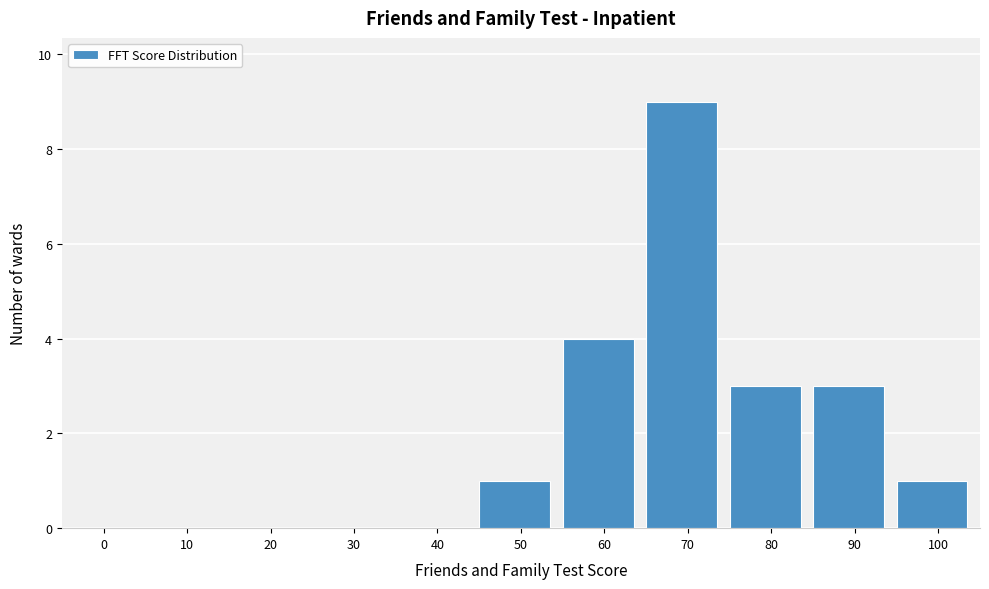

Reading left to right, what are all the values shown in this chart?

0=0	10=0	20=0	30=0	40=0	50=1	60=4	70=9	80=3	90=3	100=1